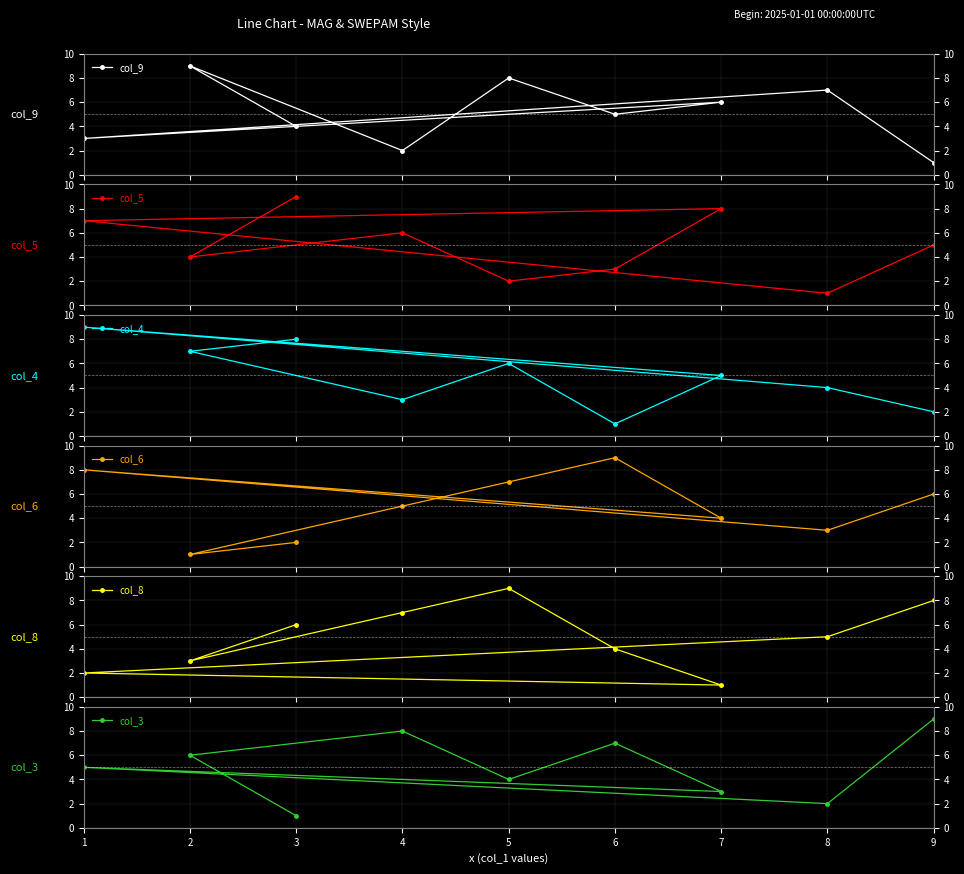

The col_3 series shows 8 at 4. True or false?

True